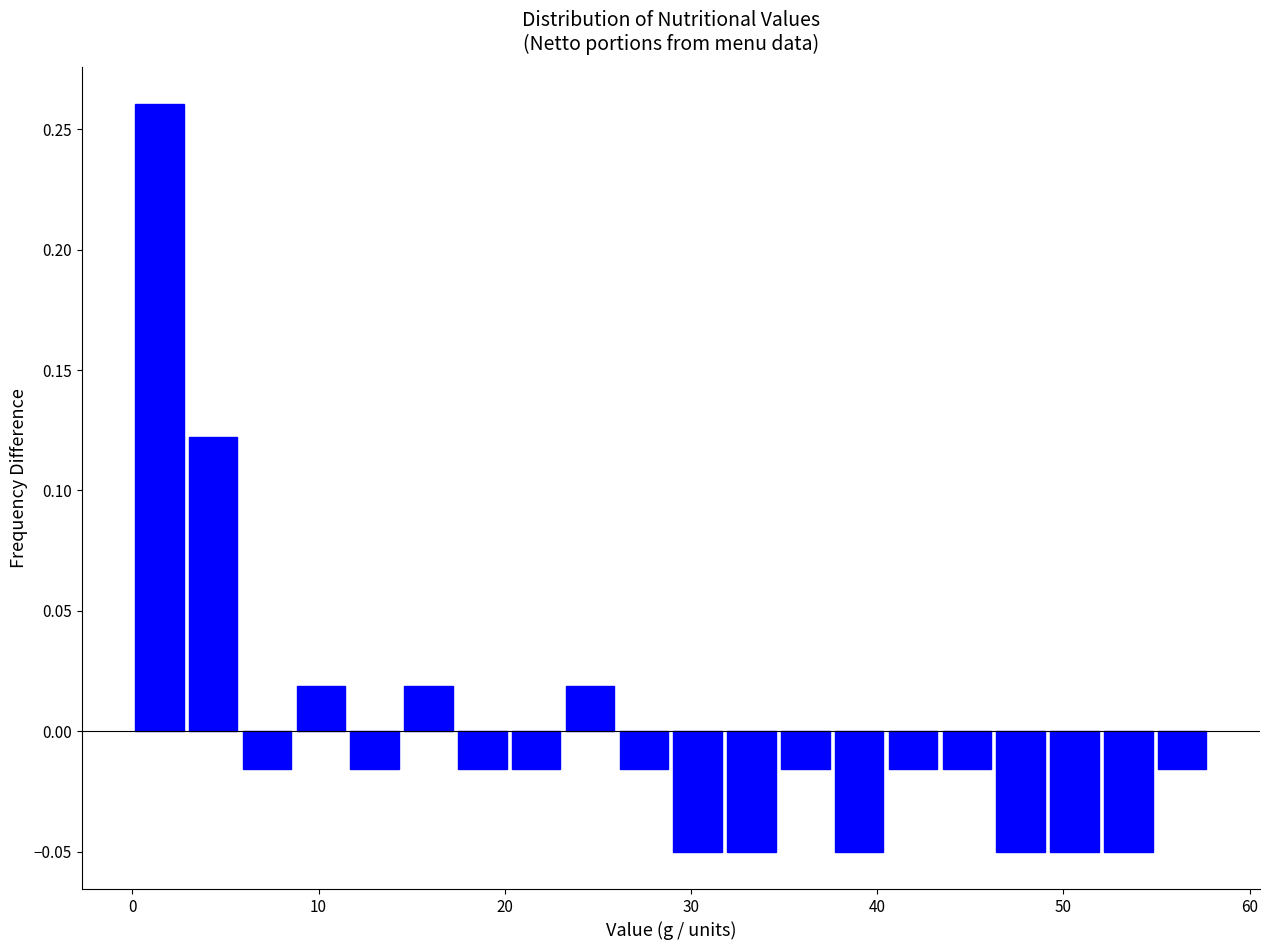

Around what value on the x-axis is the tallest bar? Give the approximate position of its centre, as read against the axis.

1